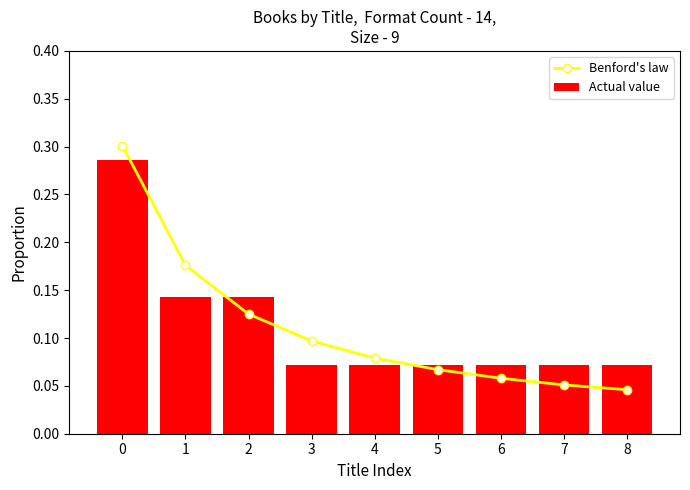

What is the sum of the Actual value values at 5 and 0?

0.4